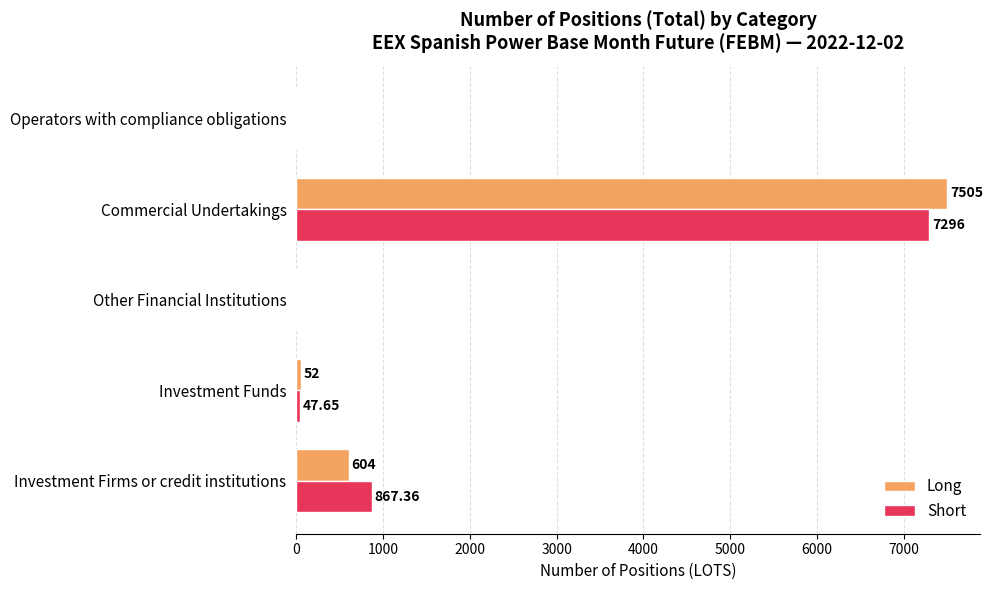

What is the sum of all Short values?

8211.0